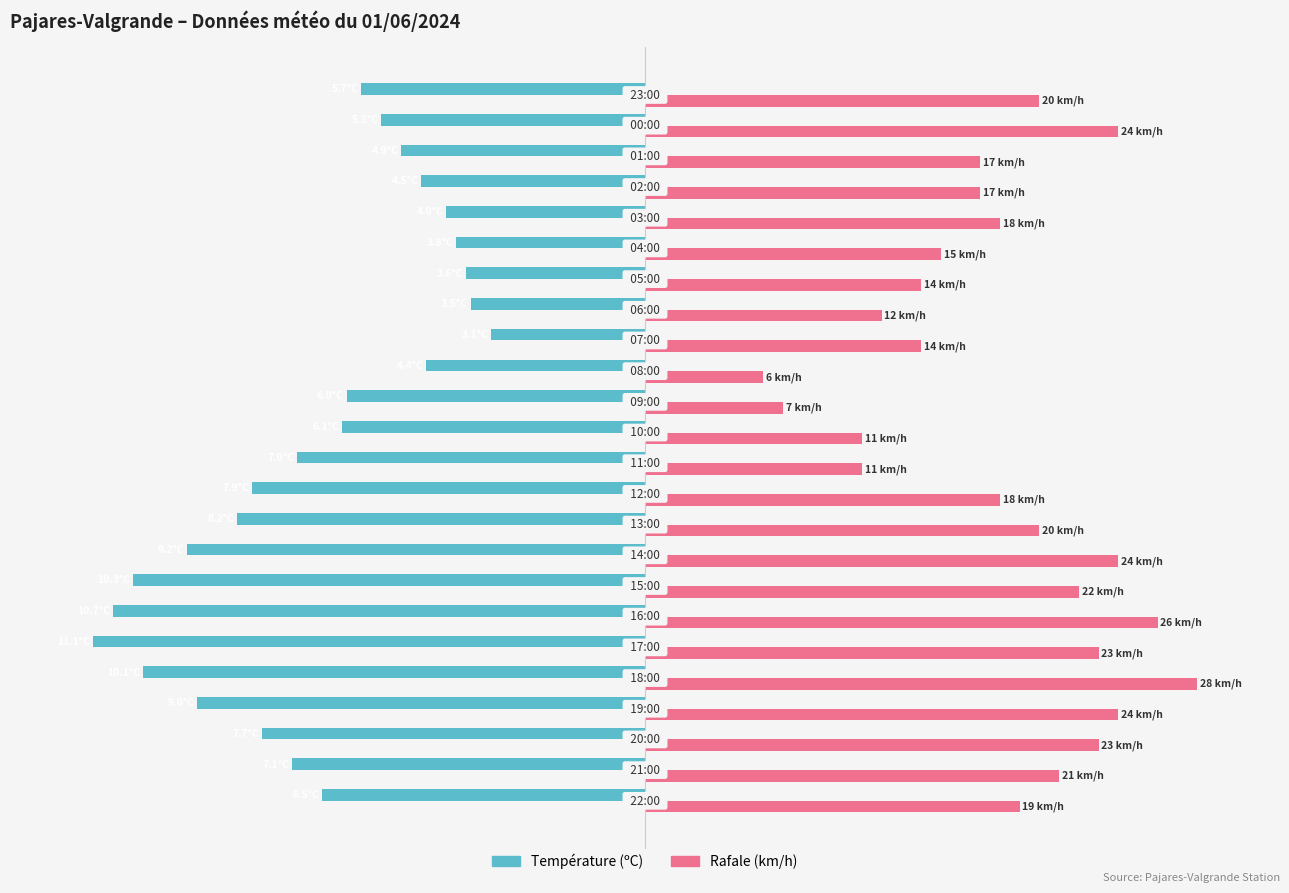

What are all the series names shown in the legend?

Température (ºC), Rafale (km/h)